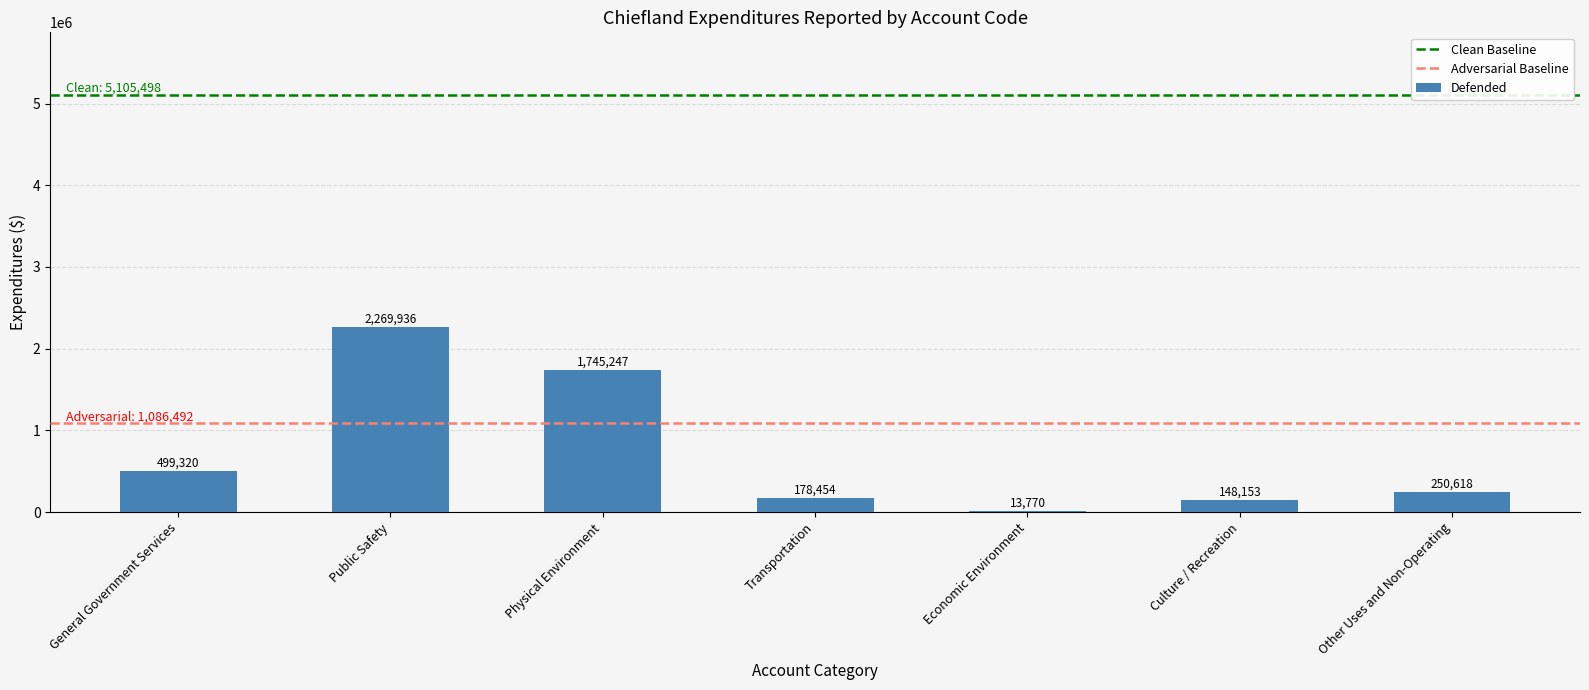

True or false: the data shows 1745247 at Physical Environment.

True